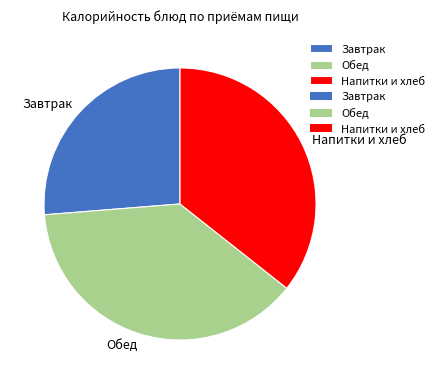

Which has a higher value, Напитки и хлеб or Обед?

Обед